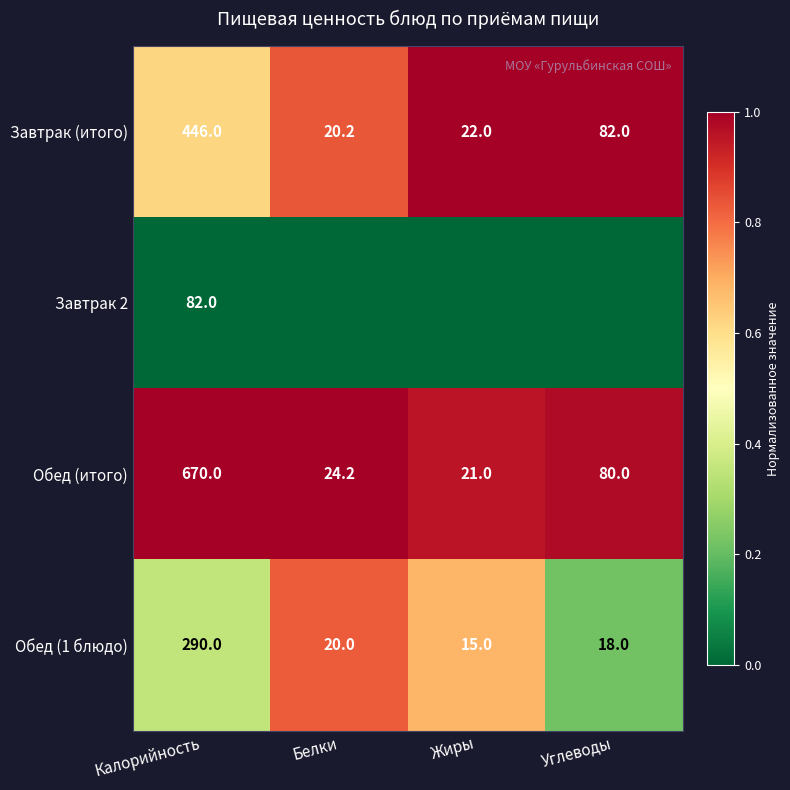

Is the value of Обед (итого) at Жиры greater than the value of Обед (1 блюдо) at Жиры?

Yes